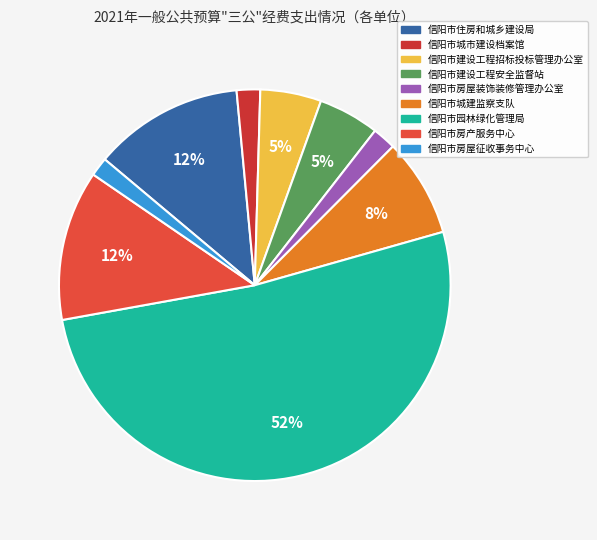

To the nearest percent, what is the average slice percentage?

11%